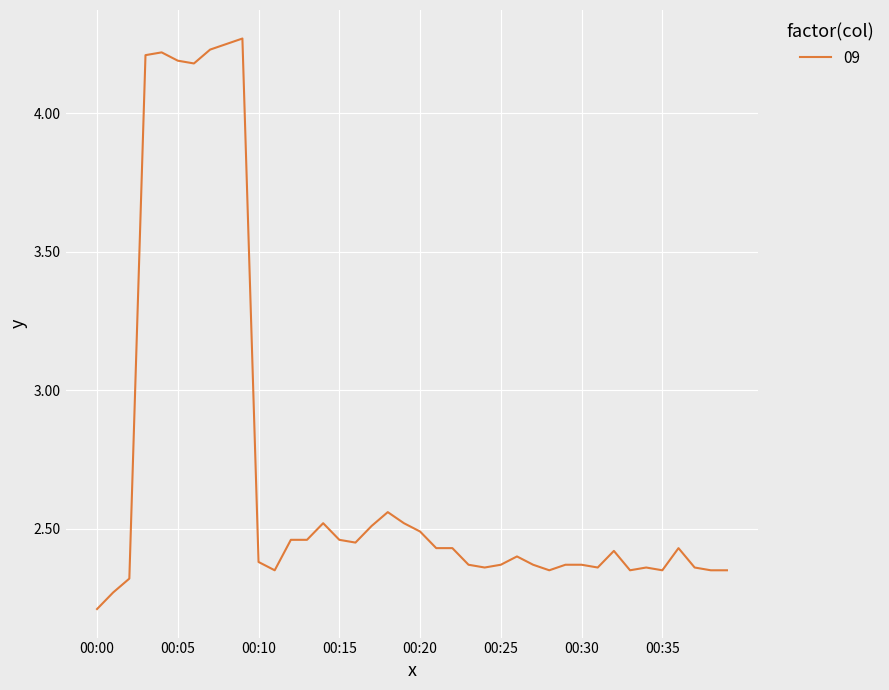

Reading left to right, extract all data points from this chart.

2.2	2.3	2.3	4.2	4.2	4.2	4.2	4.2	4.2	4.3	2.4	2.4	2.5	2.5	2.5	2.5	2.5	2.5	2.6	2.5	2.5	2.4	2.4	2.4	2.4	2.4	2.4	2.4	2.4	2.4	2.4	2.4	2.4	2.4	2.4	2.4	2.4	2.4	2.4	2.4